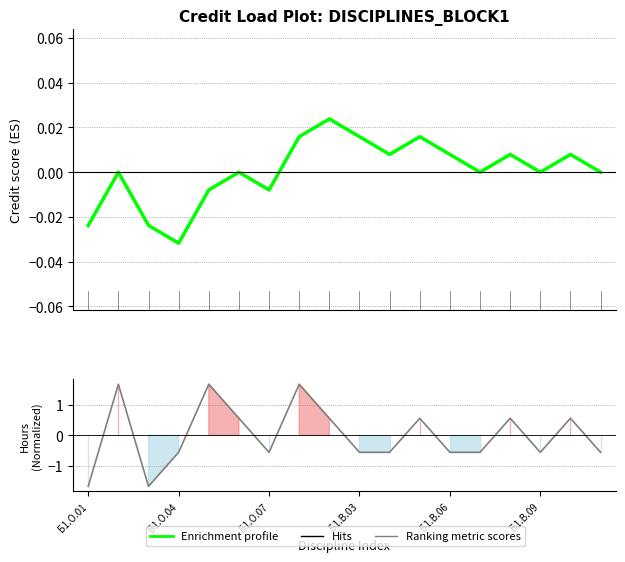

Which series changed the most between Б1.О.04 and 11?

Ranking metric scores